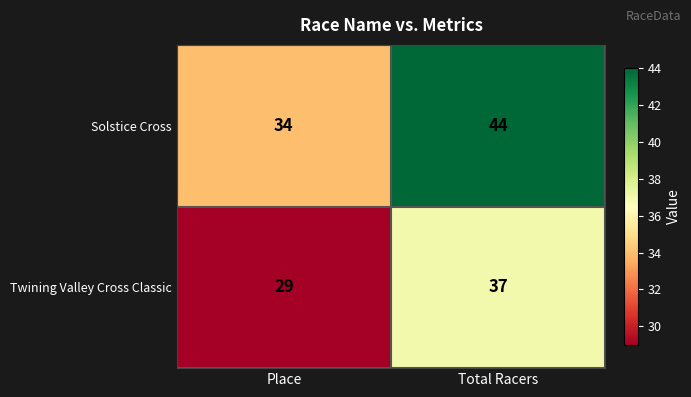

The Solstice Cross series shows 11 at Place. True or false?

False